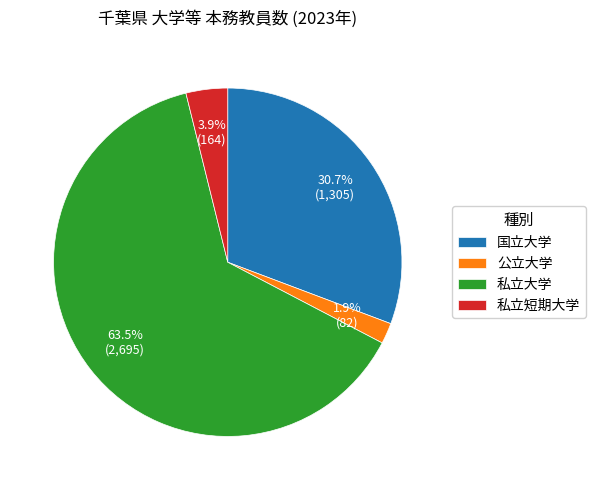

How many segments does this pie chart have?

4